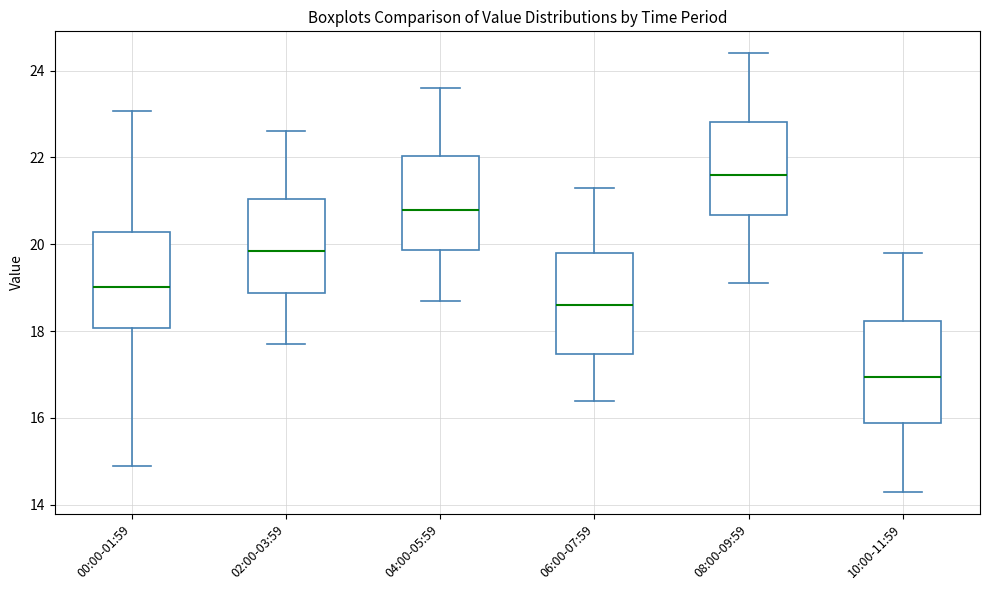

Reading left to right, read every box against the y-axis: the position of its median line, the range the box covers, and the ends of its whiskers. The values are not printed on the chart, so give them approximately, as read against the axis.

00:00-01:59: median 19.0, box 18.0 to 20.2, whiskers 15.0 to 23.0
02:00-03:59: median 19.8, box 18.8 to 21.0, whiskers 17.8 to 22.6
04:00-05:59: median 20.8, box 19.8 to 22.0, whiskers 18.8 to 23.6
06:00-07:59: median 18.6, box 17.4 to 19.8, whiskers 16.4 to 21.4
08:00-09:59: median 21.6, box 20.6 to 22.8, whiskers 19.2 to 24.4
10:00-11:59: median 17.0, box 15.8 to 18.2, whiskers 14.4 to 19.8